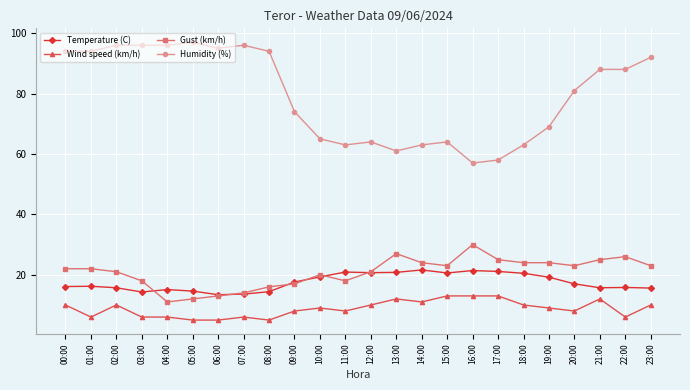

What is the difference between the Wind speed (km/h) values at 13:00 and 10:00?

3.0